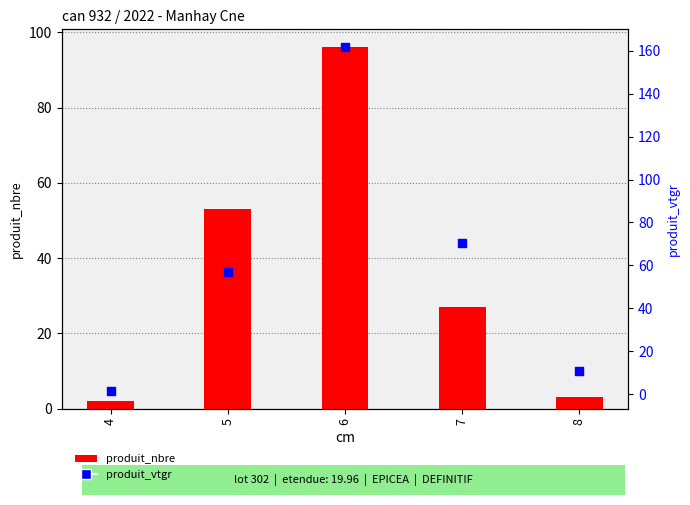

Is the value of produit_nbre at 8 greater than the value of produit_vtgr at 6?

No